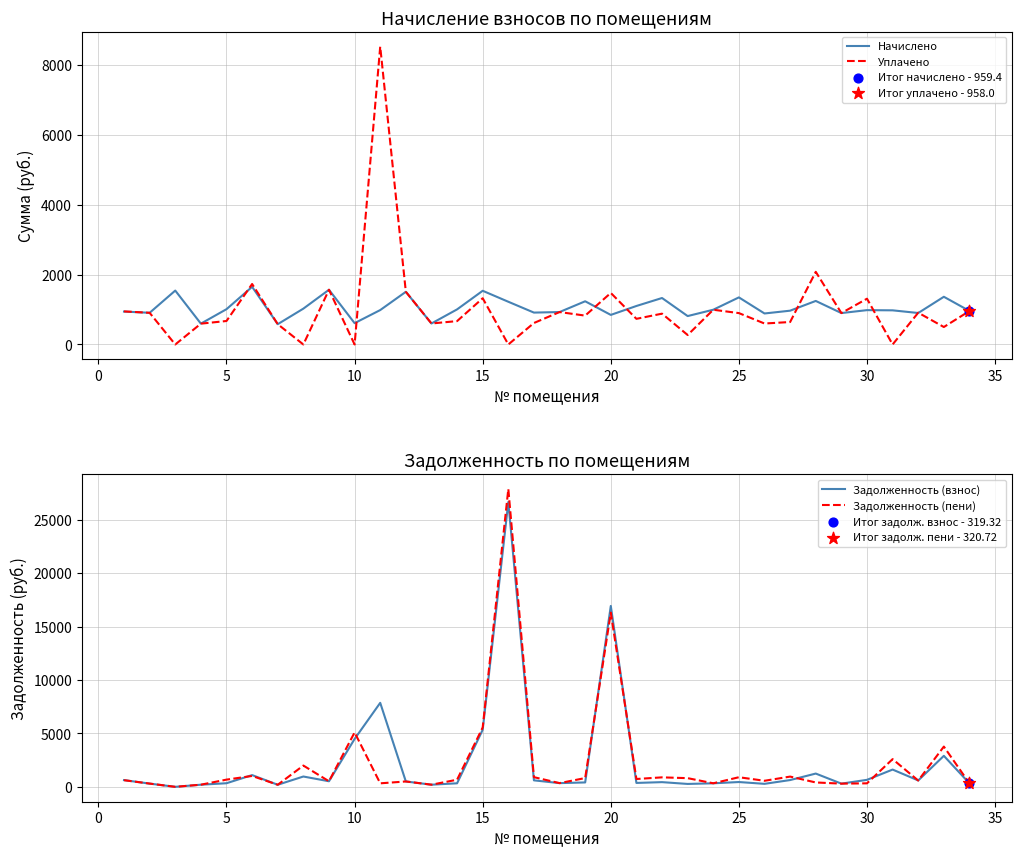

Which series has the largest total across all categories?

Задолженность (взнос)